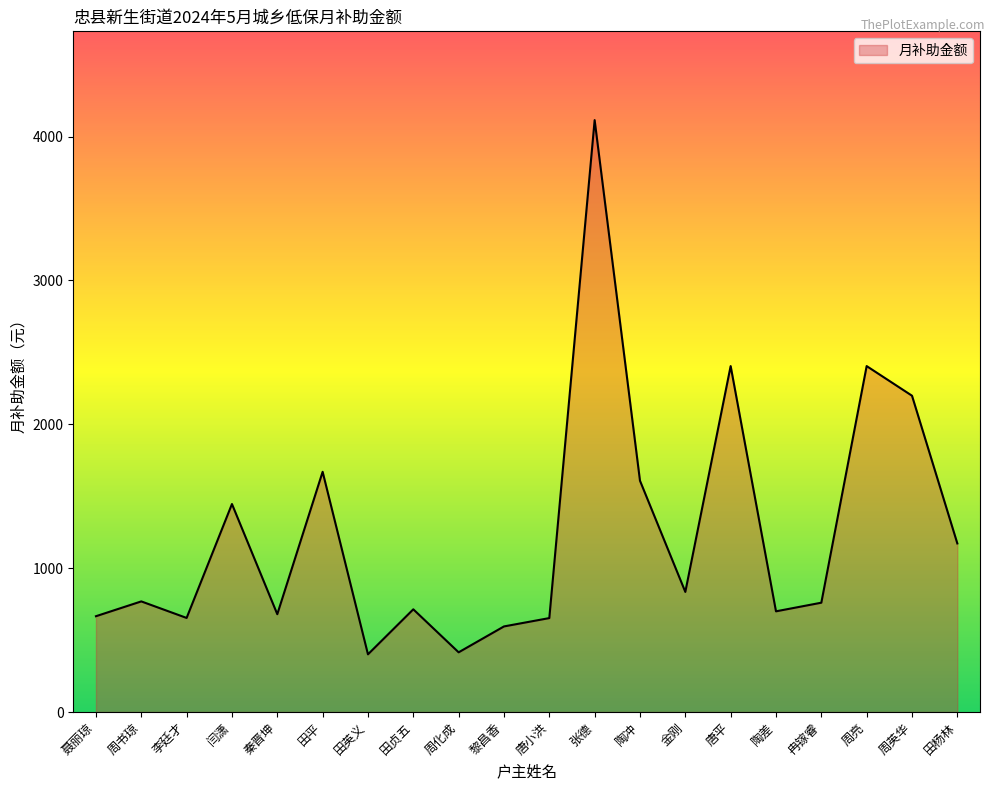

What is the sum of the values at 田杨林 and 秦晋坤?

1852